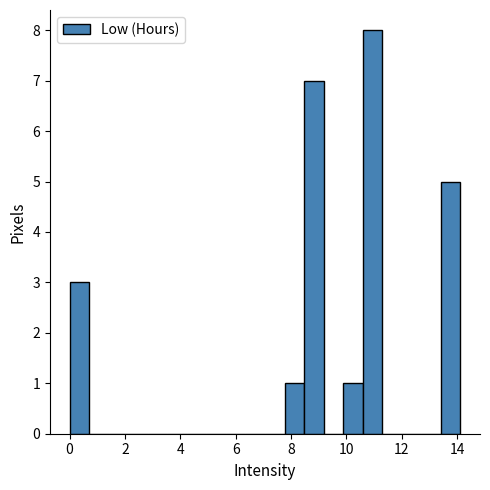

Read against the x-axis, roughly where is the centre of the tallest bar?

11.0